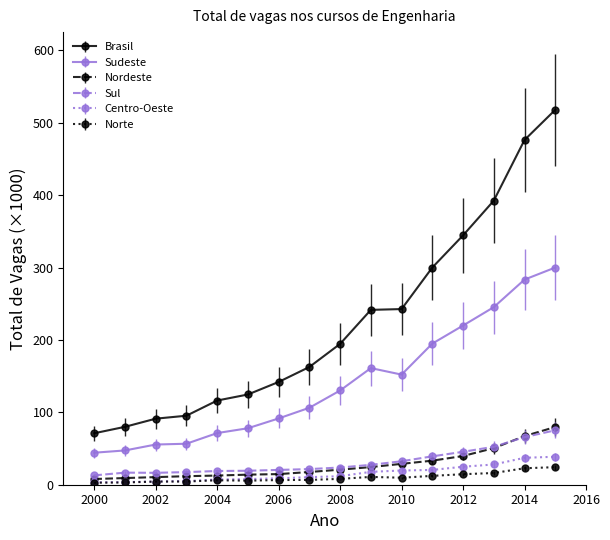

True or false: Sul has more than 0 points higher than both neighbors.

True